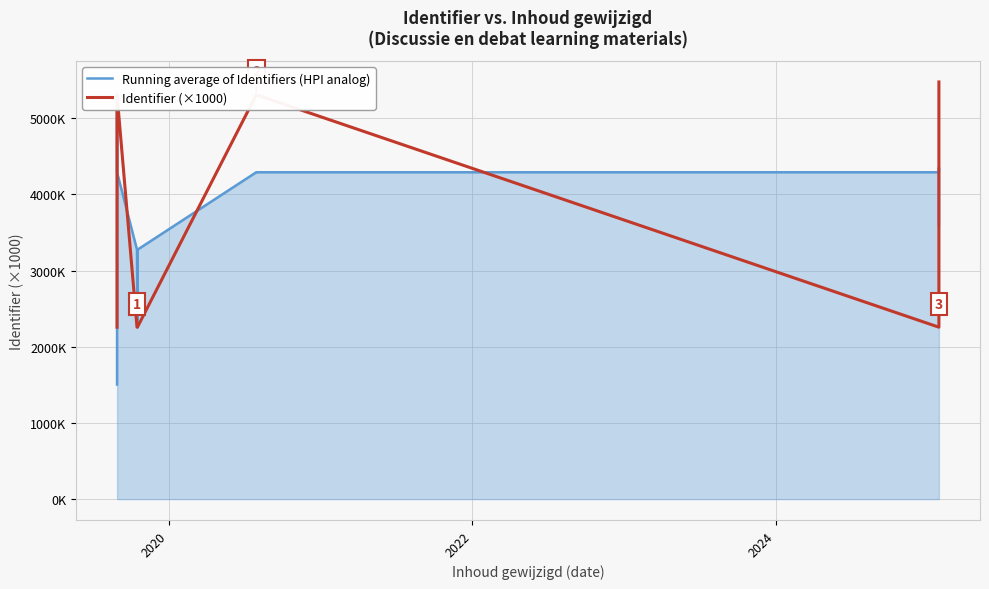

What is the difference between the maximum and second lowest values in the Identifier (×1000) series?

3218.5